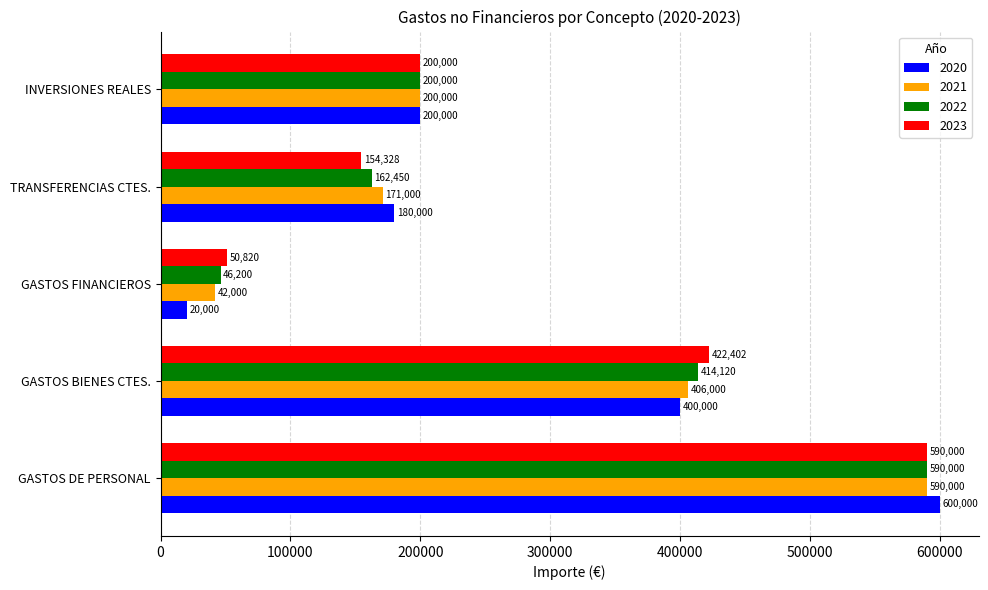

The 2022 series shows 46200.0 at GASTOS FINANCIEROS. True or false?

True